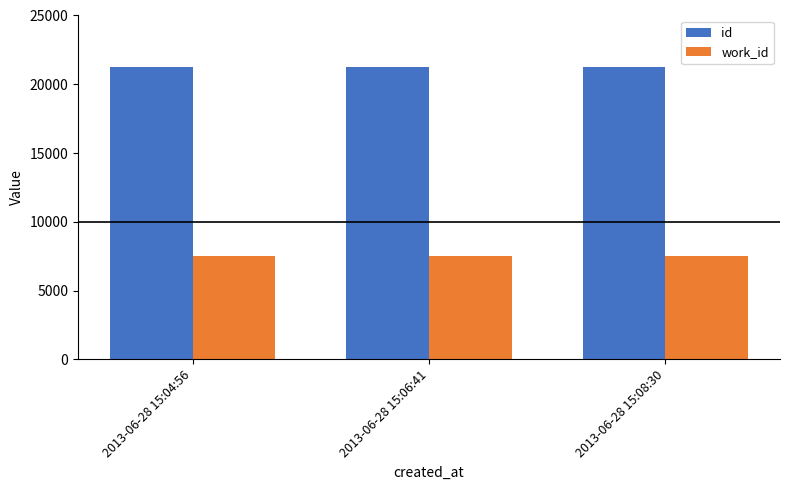

What is the highest value of the work_id series?

7490